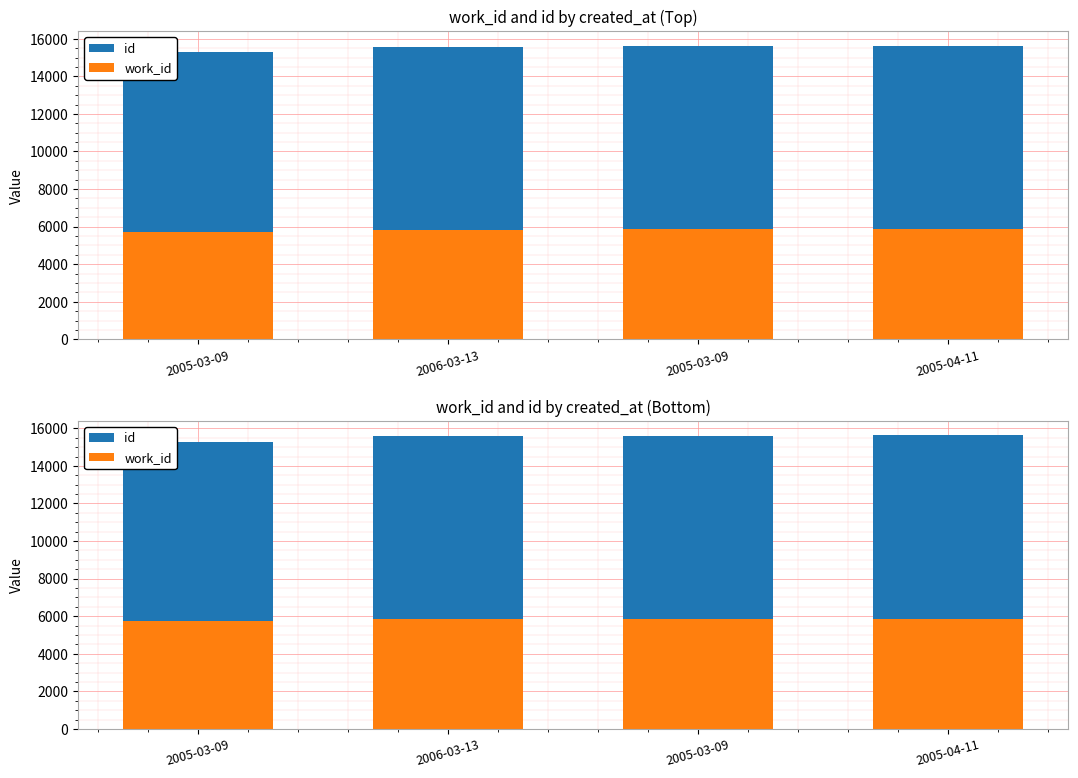

What is the lowest value of the id series?

15282